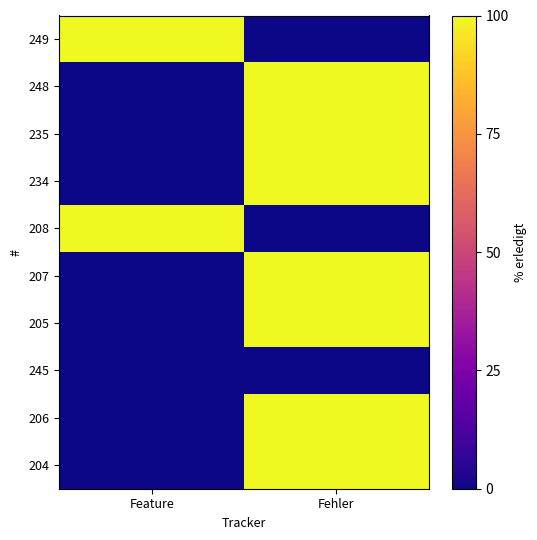

Reading left to right, what are all the values shown in this chart?

249: Feature=100	Fehler=0
248: Feature=0	Fehler=100
235: Feature=0	Fehler=100
234: Feature=0	Fehler=100
208: Feature=100	Fehler=0
207: Feature=0	Fehler=100
205: Feature=0	Fehler=100
245: Feature=0	Fehler=0
206: Feature=0	Fehler=100
204: Feature=0	Fehler=100